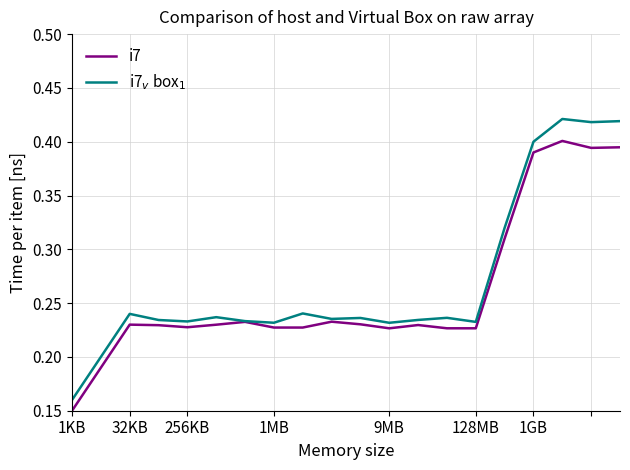

What is the lowest value of the i7$_v$ box$_1$ series?

0.2